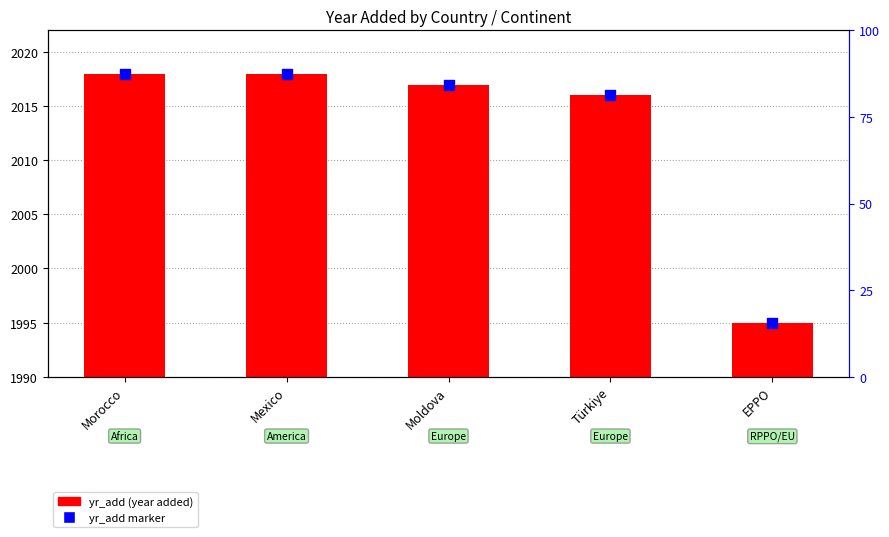

Which series reaches the minimum Y coordinate?

yr_add (year added)